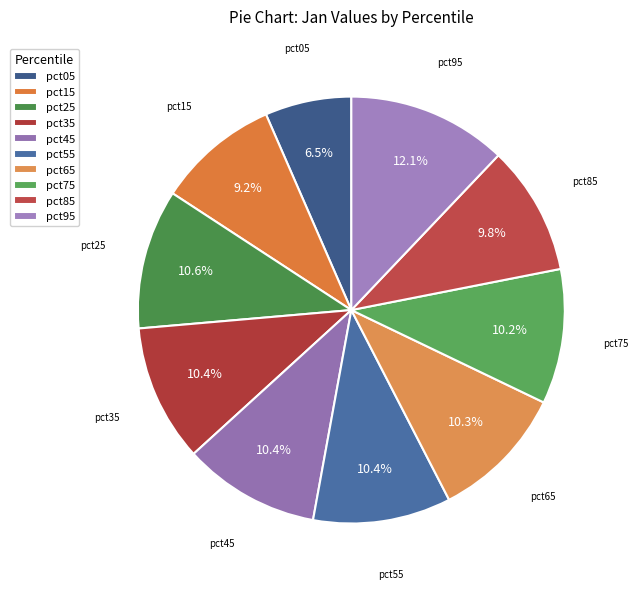

Combined, what portion of the pie is pct65 and pct75?

20.5%